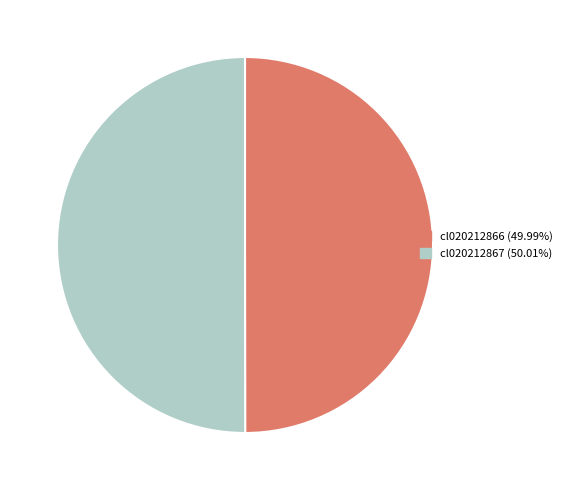

Is the sum of cl020212866 and cl020212867 greater than half?

Yes